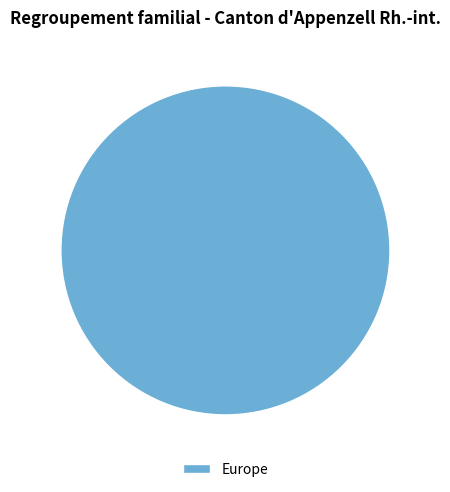

Does any single category account for the majority?

Yes